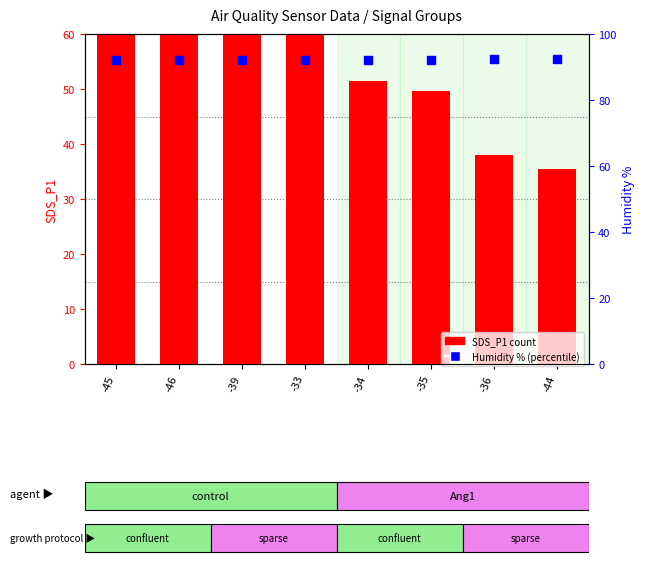

At how many categories does at least one series exceed 50?

8